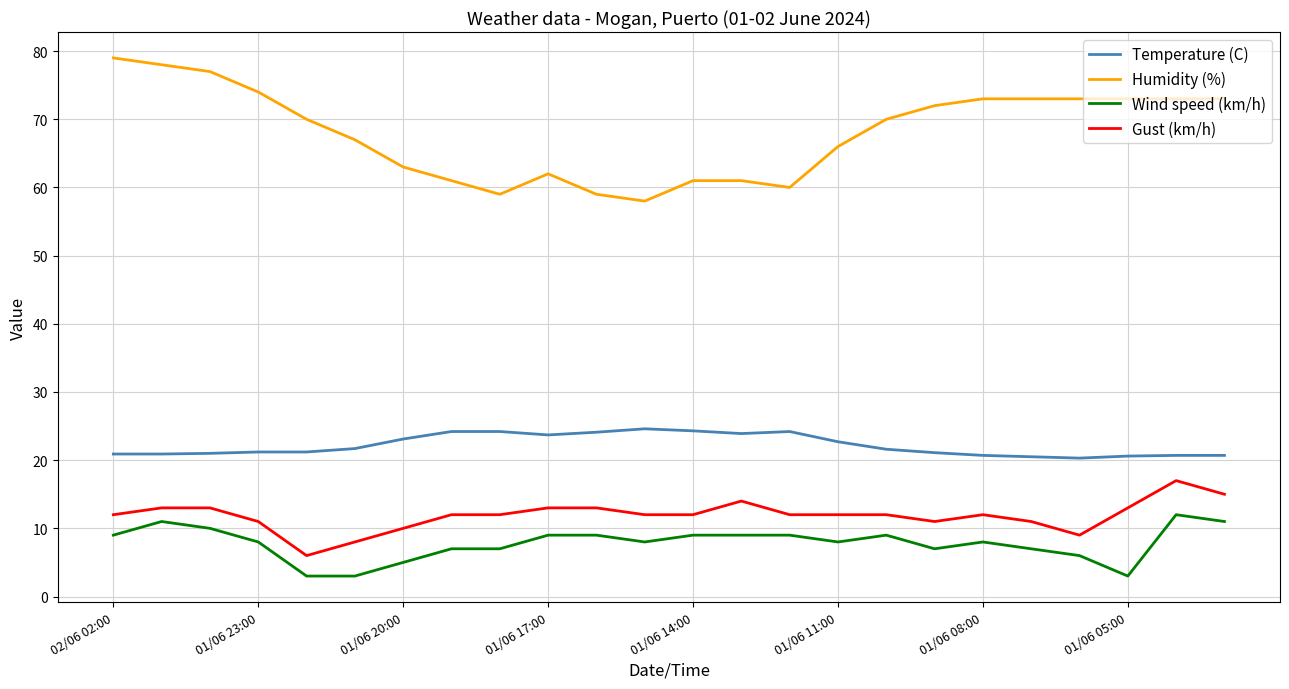

Rank the series by their maximum value, from highest to lowest.

Humidity (%), Temperature (C), Gust (km/h), Wind speed (km/h)